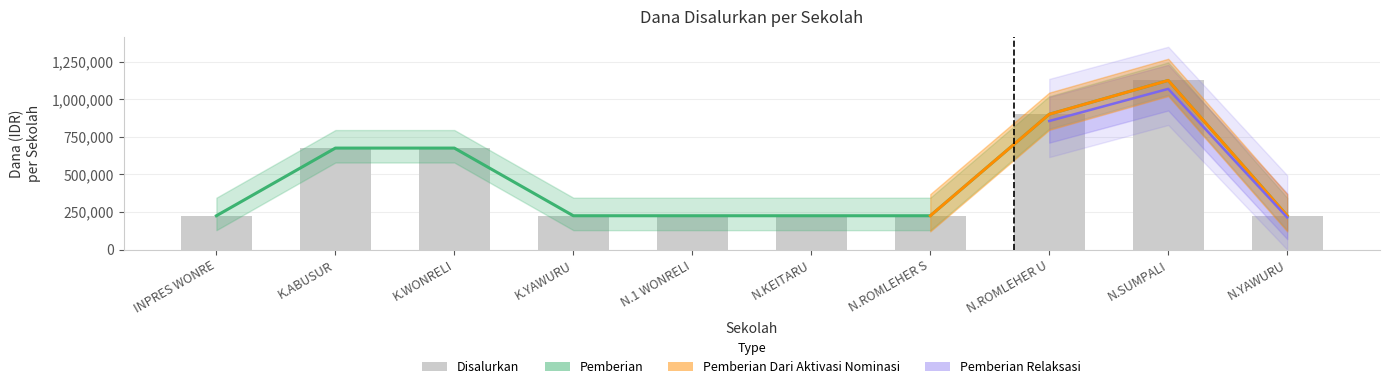

What is the label of the 3rd bar from the left?

K.WONRELI